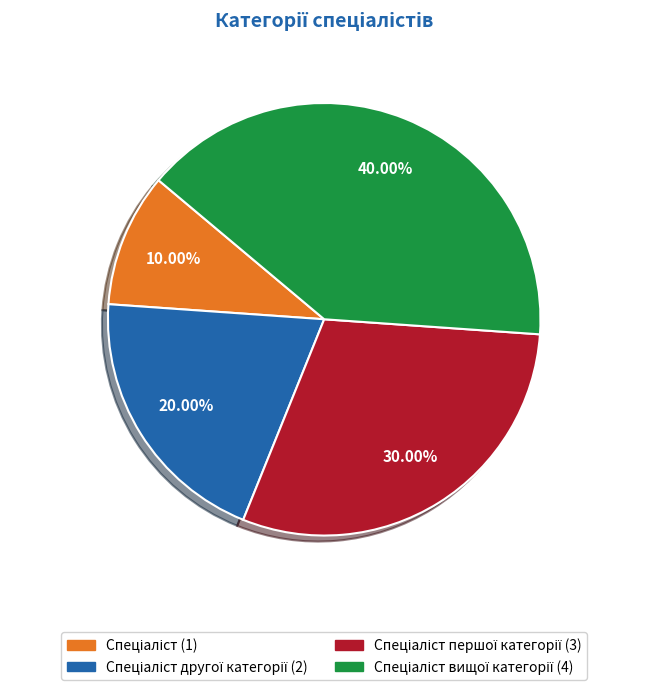

Is there a majority slice in this chart?

No